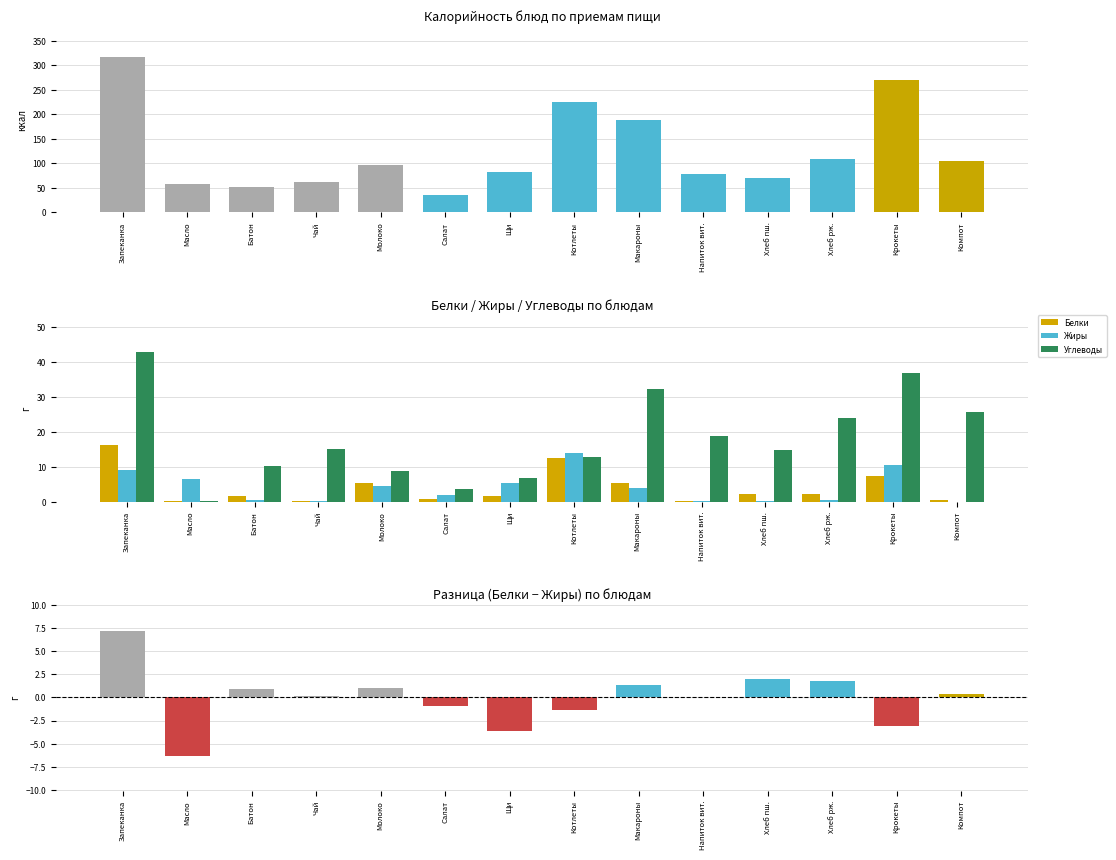

At which label is Белки closest to 8?

Крокеты